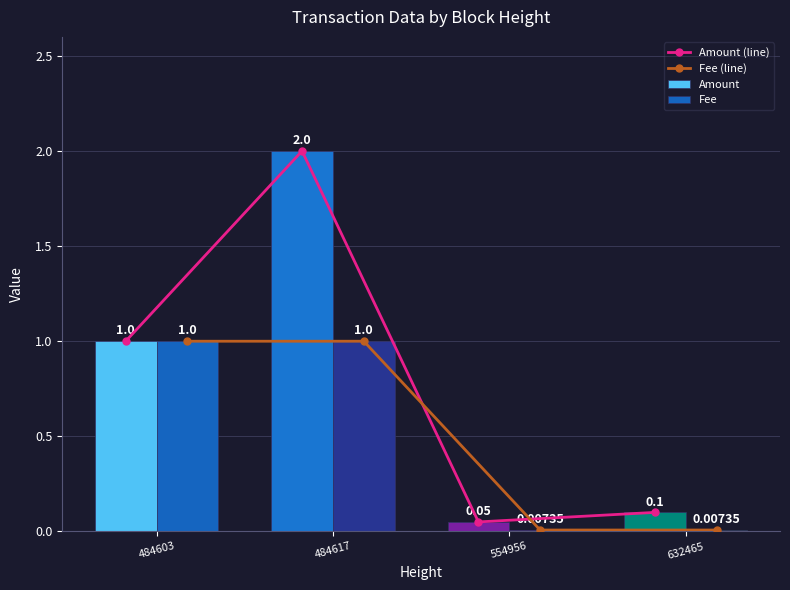

At which label is Fee closest to 0?

554956